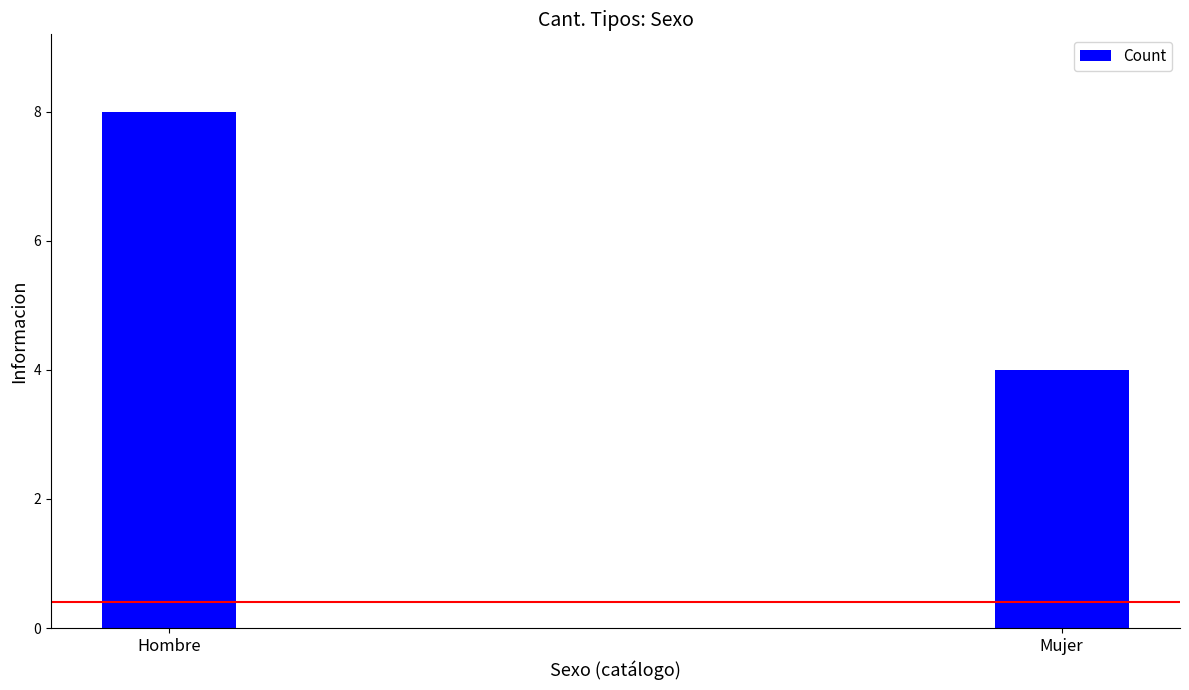

How many bars are there in total?

2